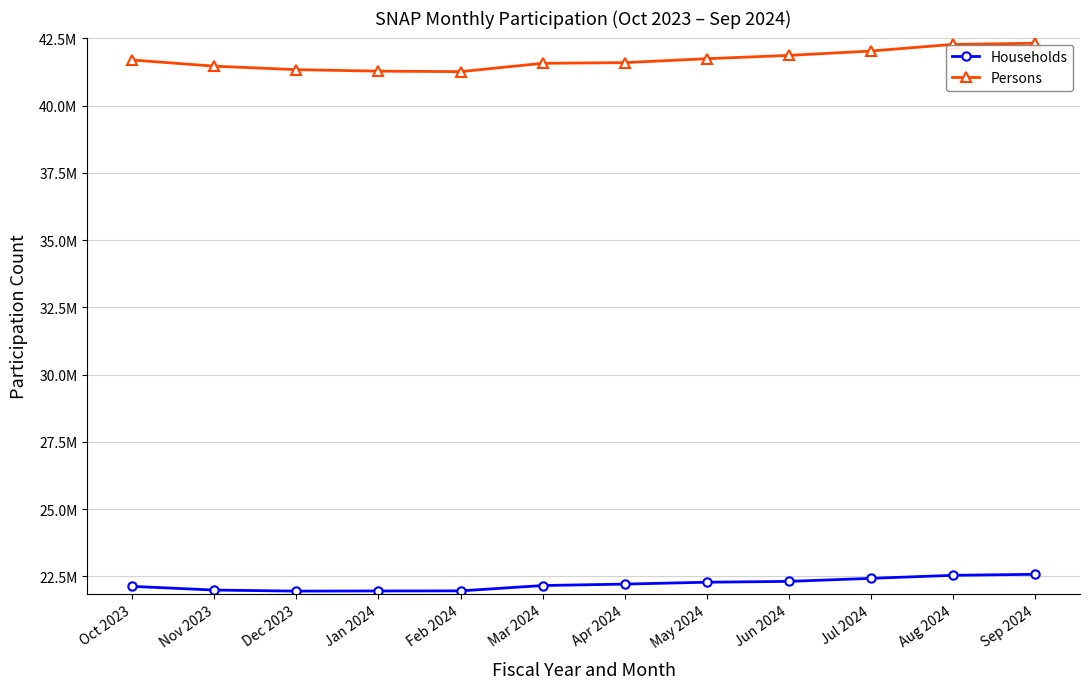

True or false: Households has a value of 22157600 at Mar 2024.

True